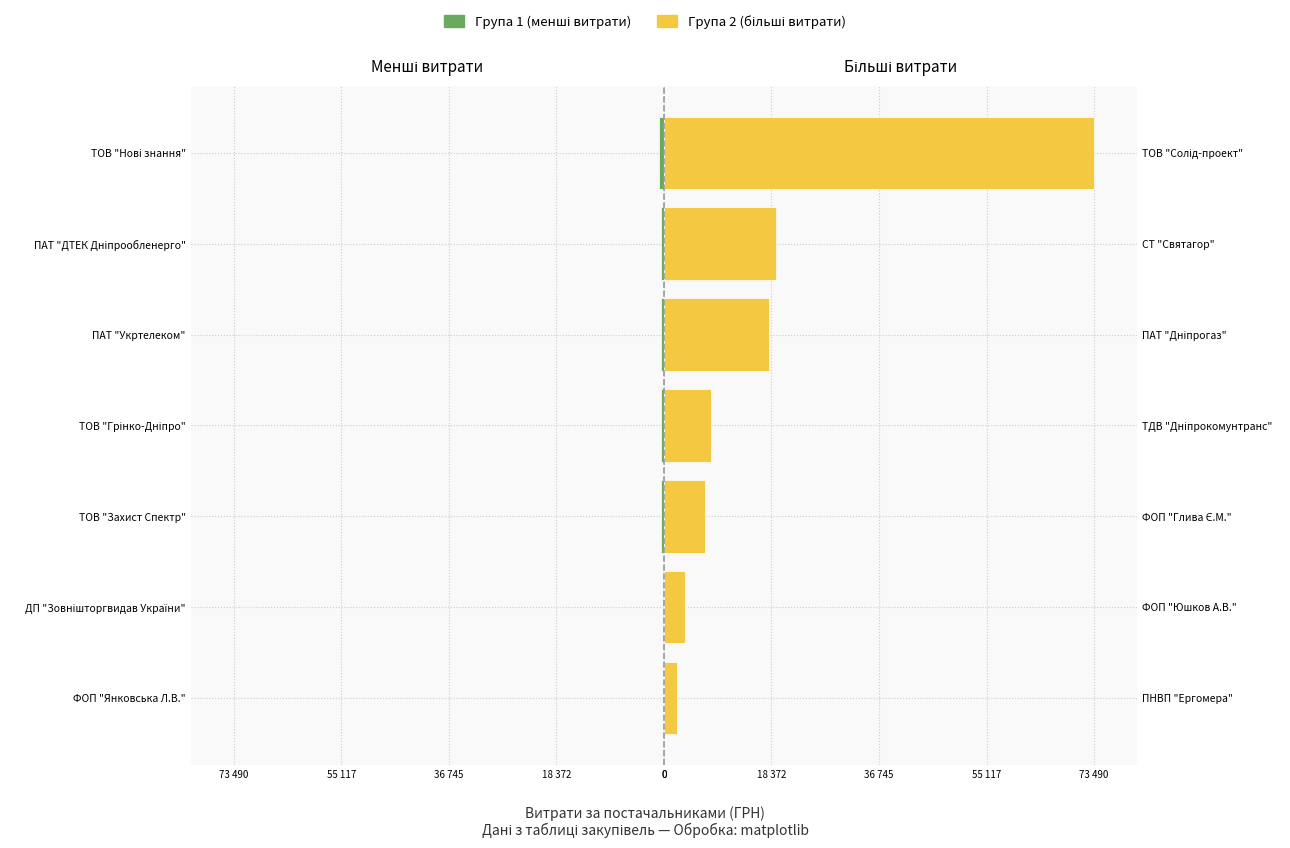

Reading left to right, list all the values displayed in this chart.

Група 1 (менші витрати): -12.8	-158.6	-492.5	-520.1	-546.3	-548.6	-820.0
Група 2 (більші витрати): 2205.5	3600.0	7065.0	8056.2	17904.0	19215.0	73490.0